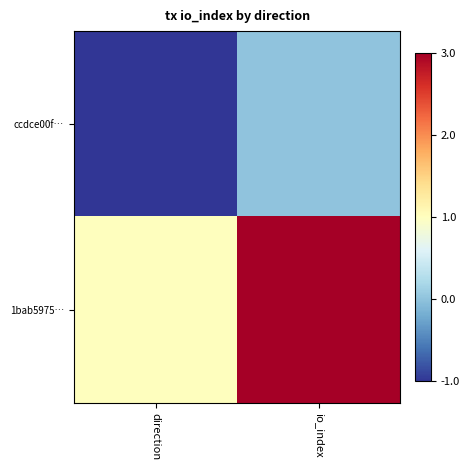

Reading right to left, what are all the values shown in this chart?

ccdce00f…: io_index=0	direction=-1
1bab5975…: io_index=3	direction=1